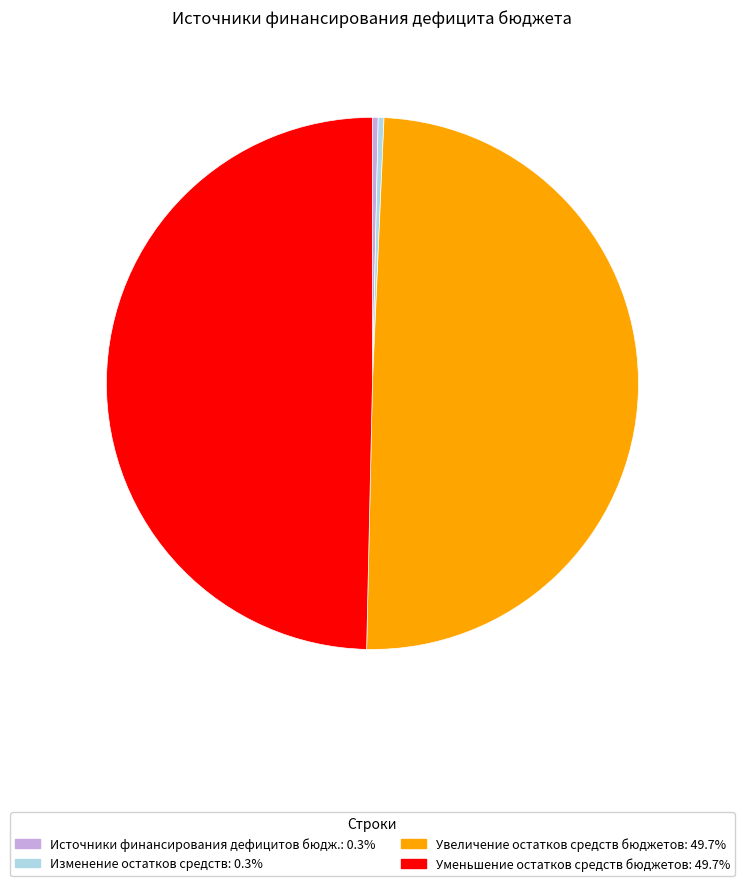

Does any single category account for the majority?

No